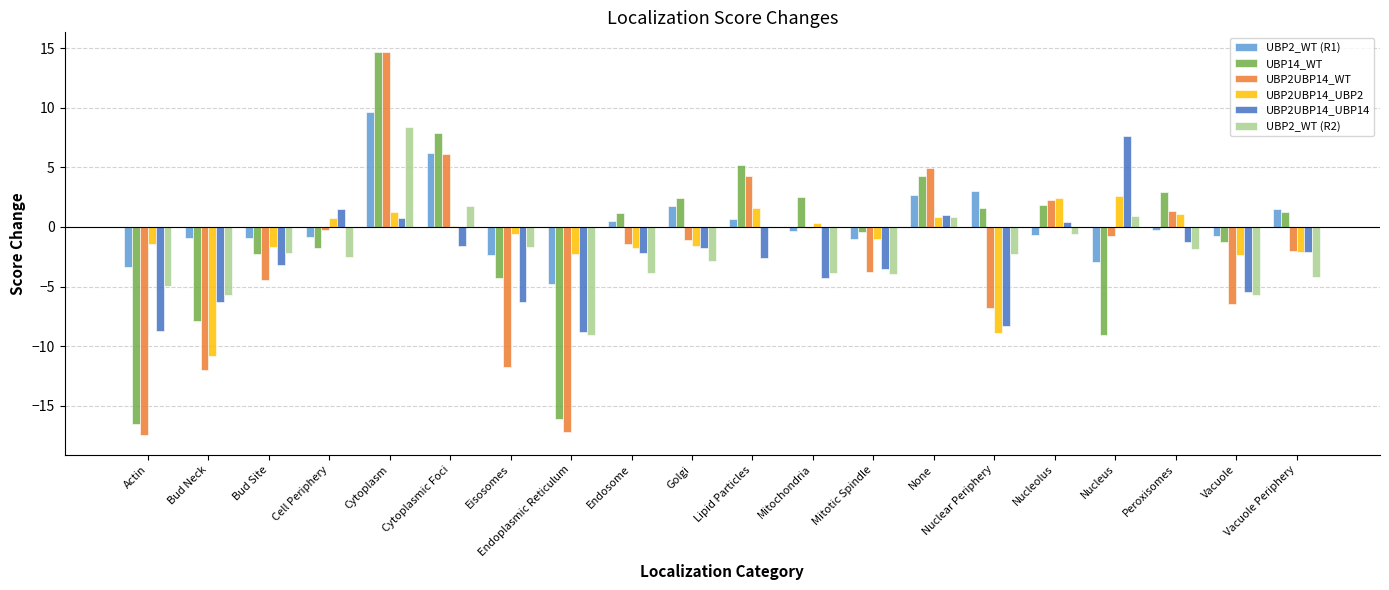

What is the average value of the UBP2_WT (R1) series?

0.3